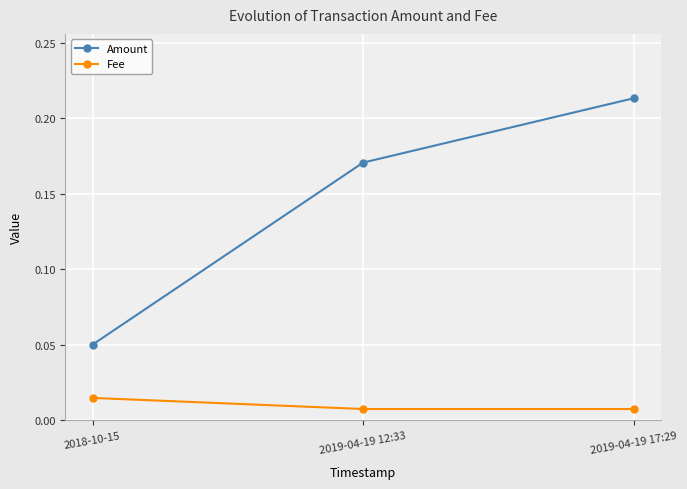

What position from the right is 2018-10-15?

3